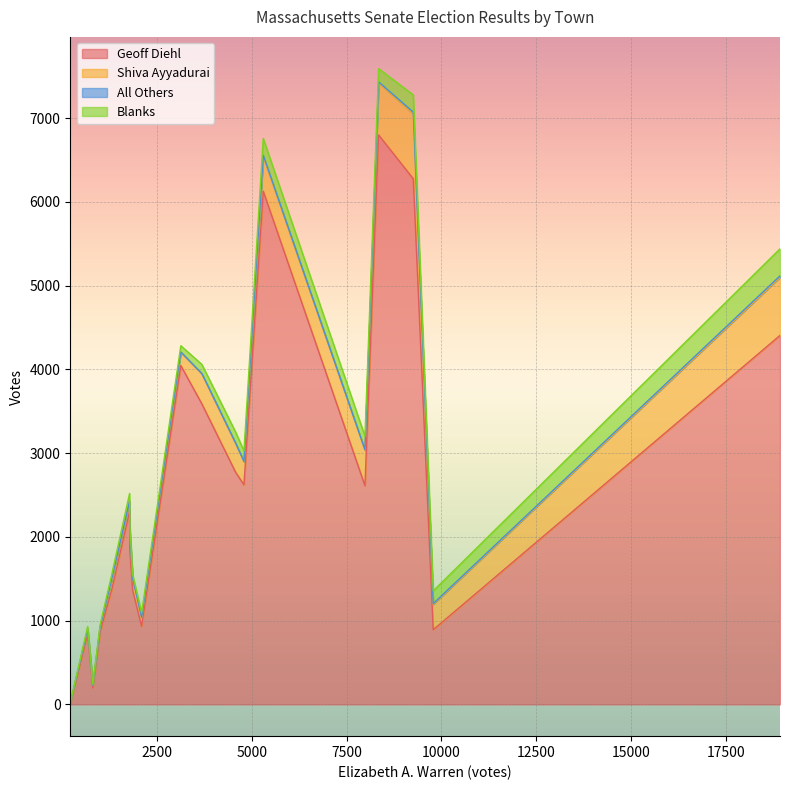

At which category is the sum across all series the highest?

Attleboro